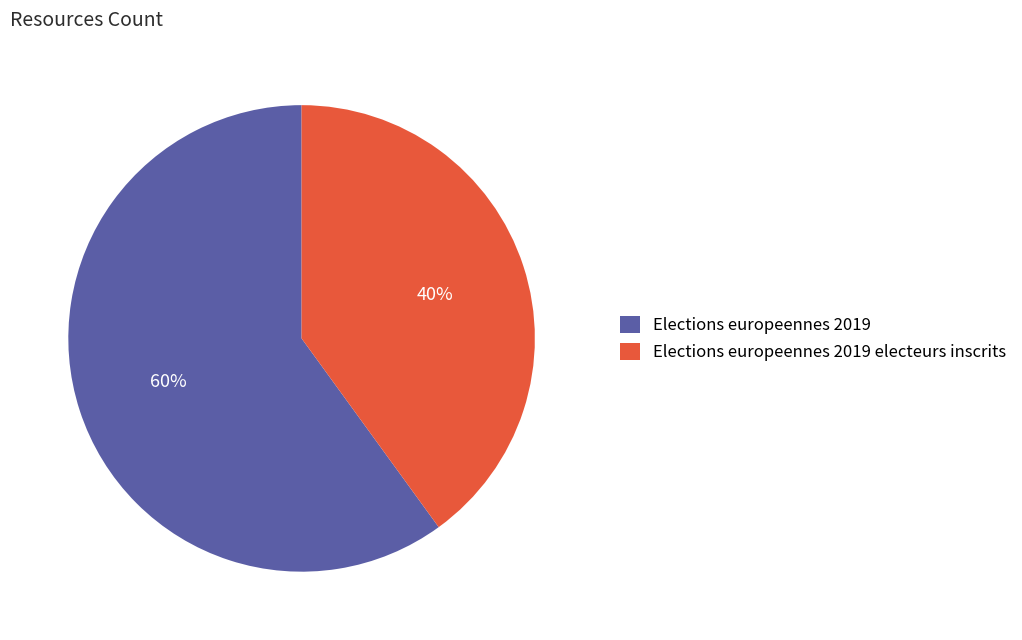

Between Elections europeennes 2019 and Elections europeennes 2019 electeurs inscrits, which is larger?

Elections europeennes 2019